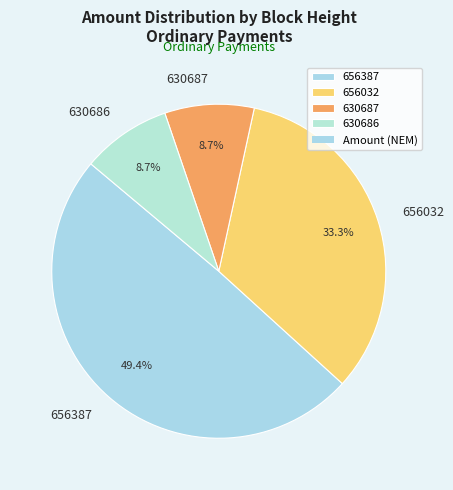

To the nearest percent, what is the combined percentage of 656387 and 656032?

83%